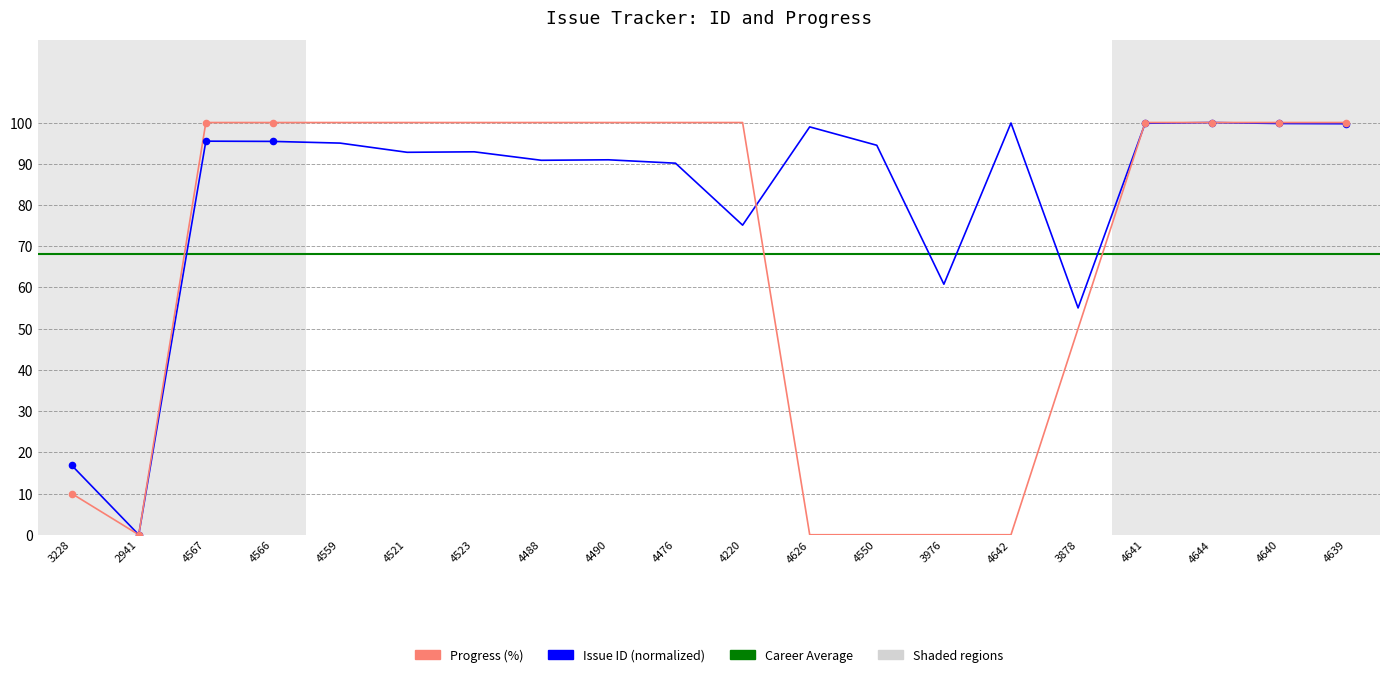

What is the total value across all series at 4642?

99.9